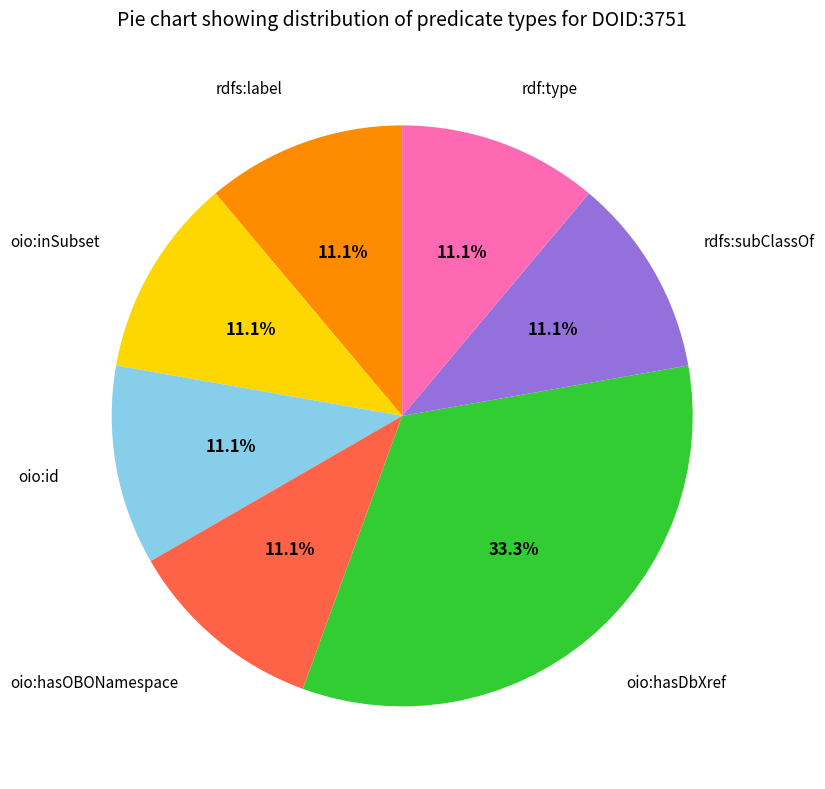

To the nearest percent, what is the combined percentage of rdfs:label and rdf:type?

22%